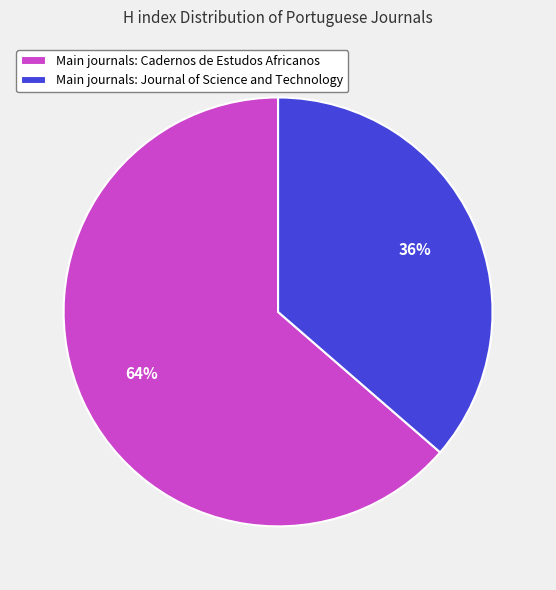

Which category has the smallest portion of the pie?

Main journals: Journal of Science and Technology